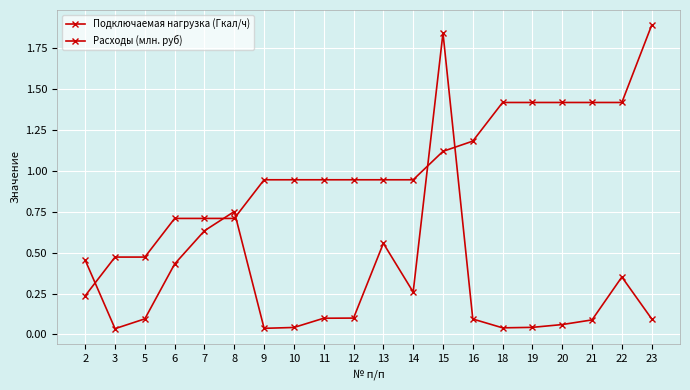

True or false: Подключаемая нагрузка (Гкал/ч) has more than 1 interior local peaks.

True